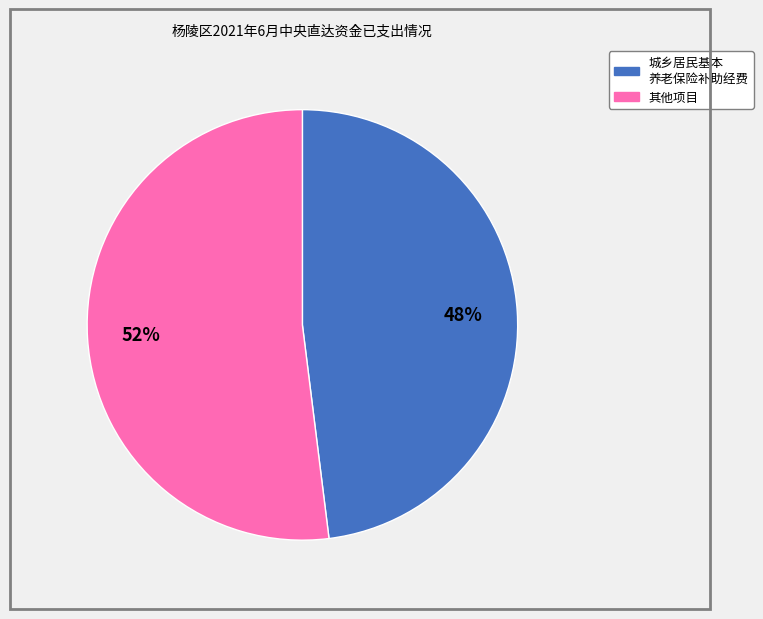

Is there a majority slice in this chart?

Yes